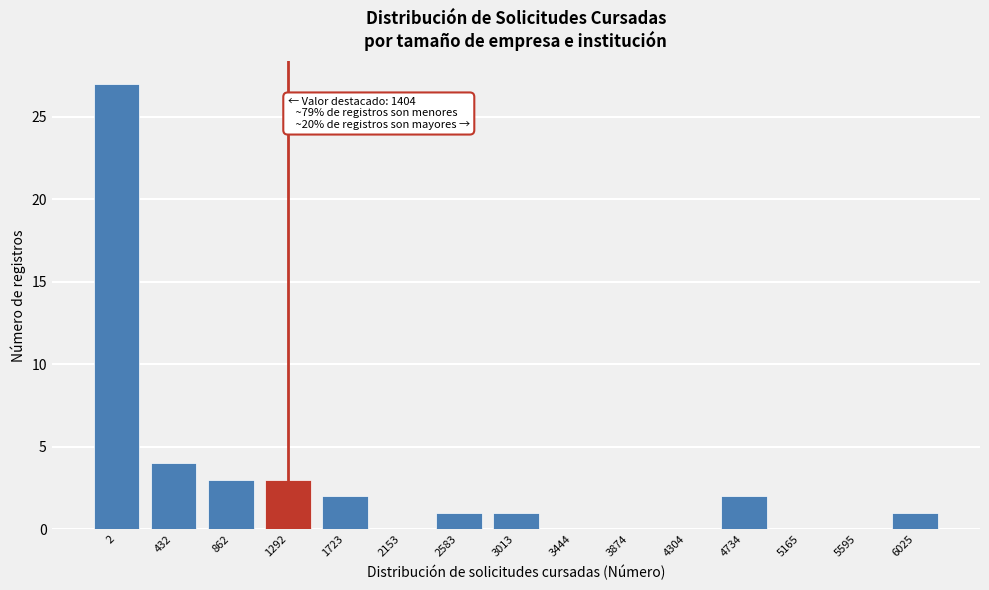

Reading right to left, list all the values displayed in this chart.

6025=1	5595=0	5165=0	4734=2	4304=0	3874=0	3444=0	3013=1	2583=1	2153=0	1723=2	1292=3	862=3	432=4	2=27